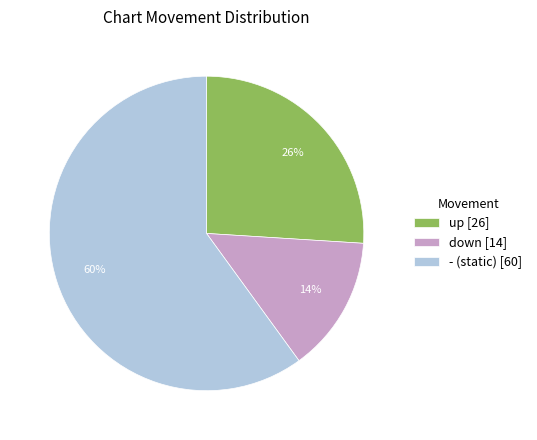

True or false: down accounts for 14% of the total.

True